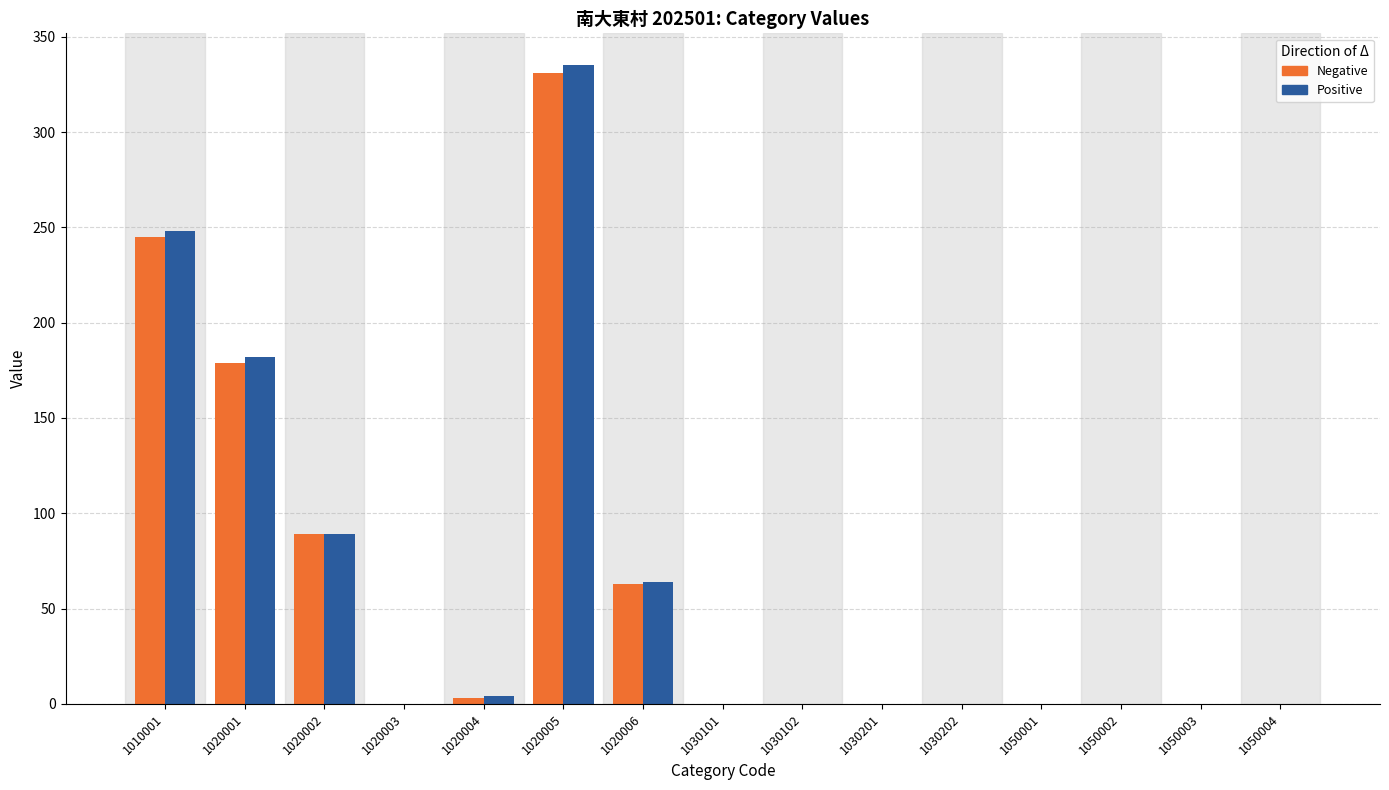

Where is Positive nearest to the value 167?

1020001